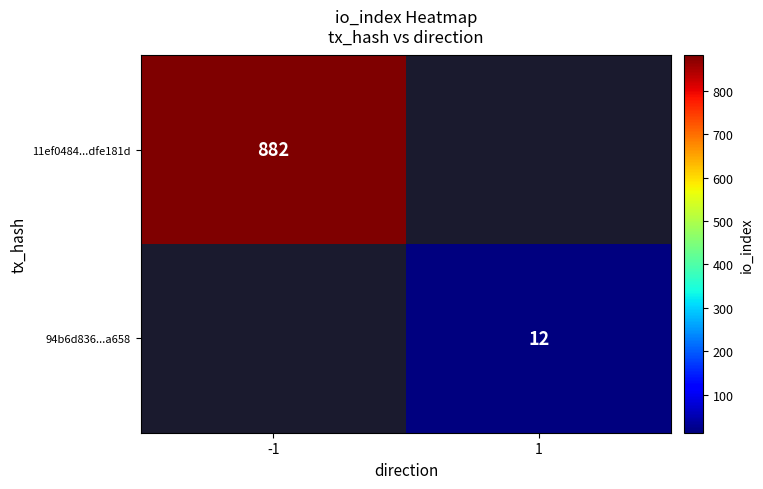

The value of 94b6d836...a658 at 1 is 8. True or false?

False